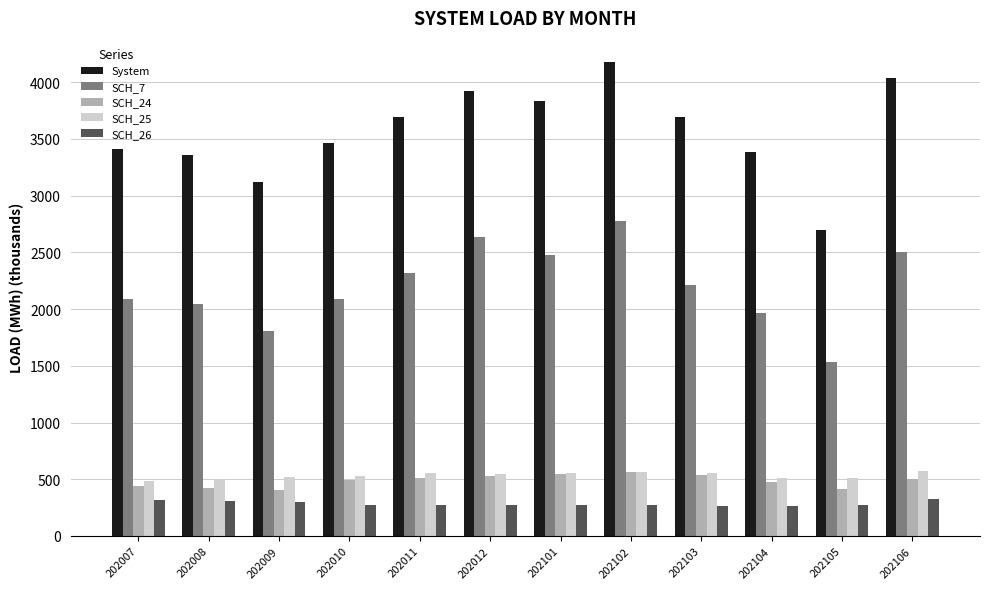

What is the spread (max minus min) of values at 202104?

3118.8